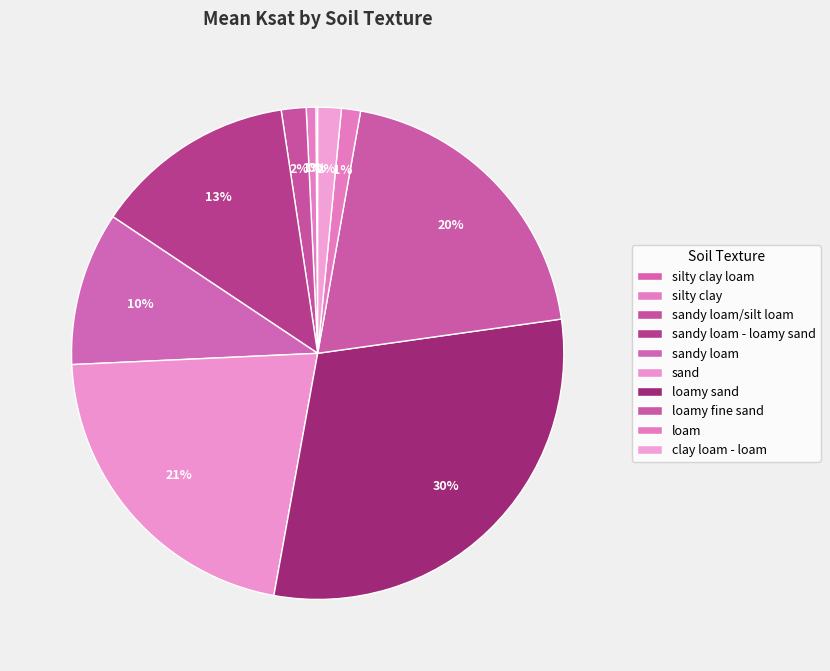

How much of the chart is everything except clay loam - loam?

98.5%